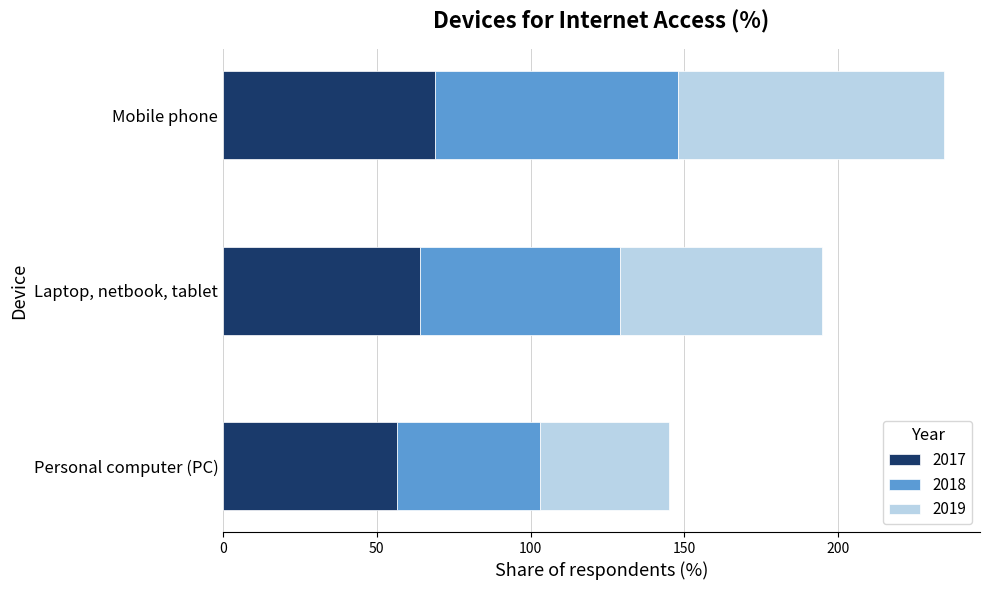

What is the total value across all series at Mobile phone?

234.5